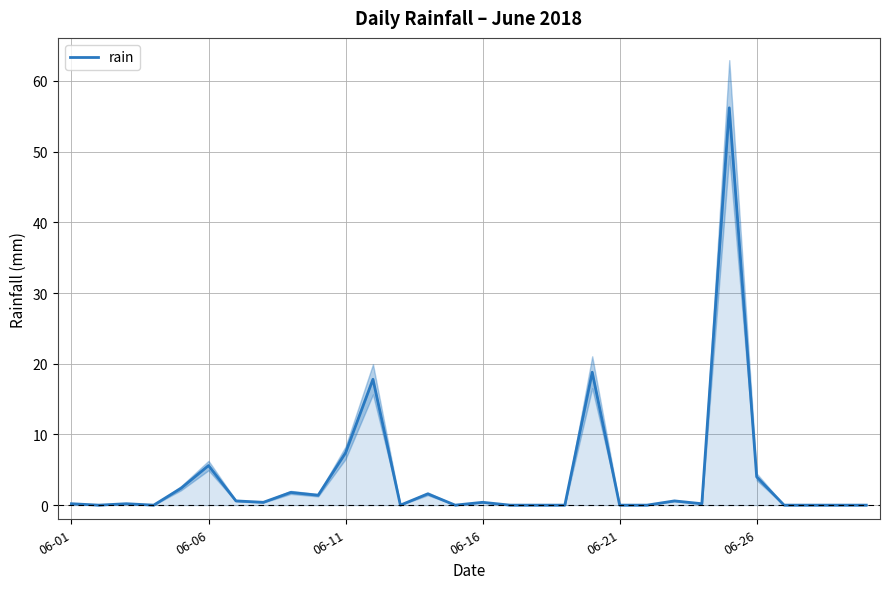

The value at 7 is 0.1. True or false?

False